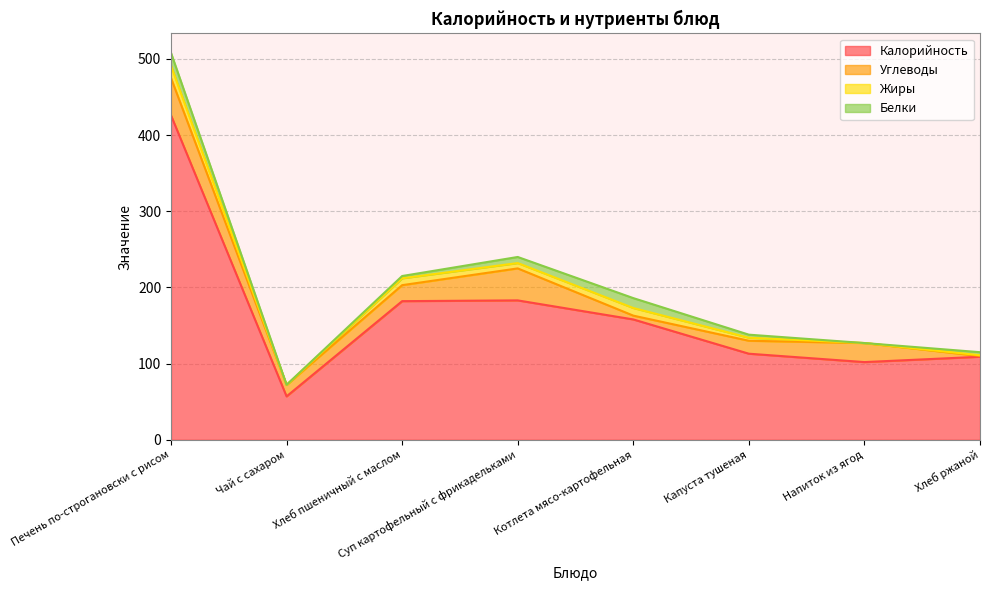

Where is the first local maximum for Углеводы?

Суп картофельный с фрикадельками